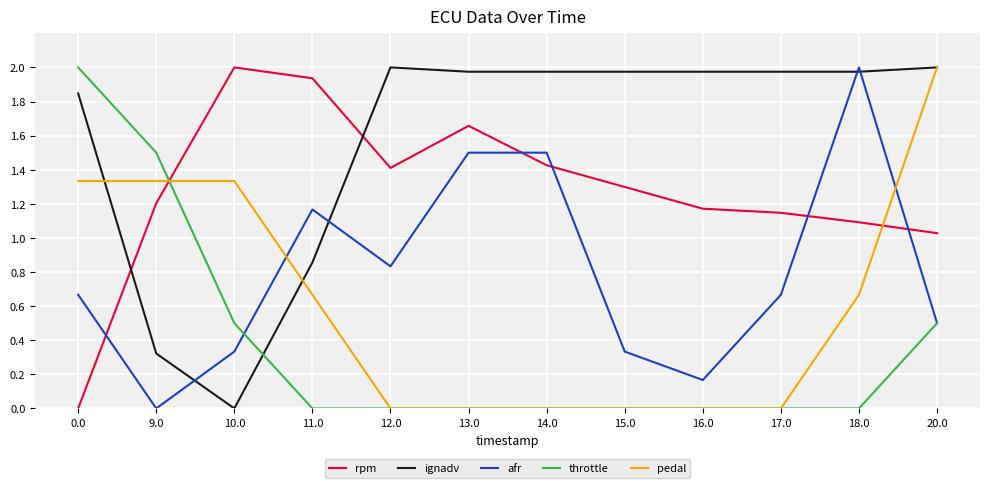

Rank the series by their average value, from lowest to highest.

throttle, pedal, afr, rpm, ignadv